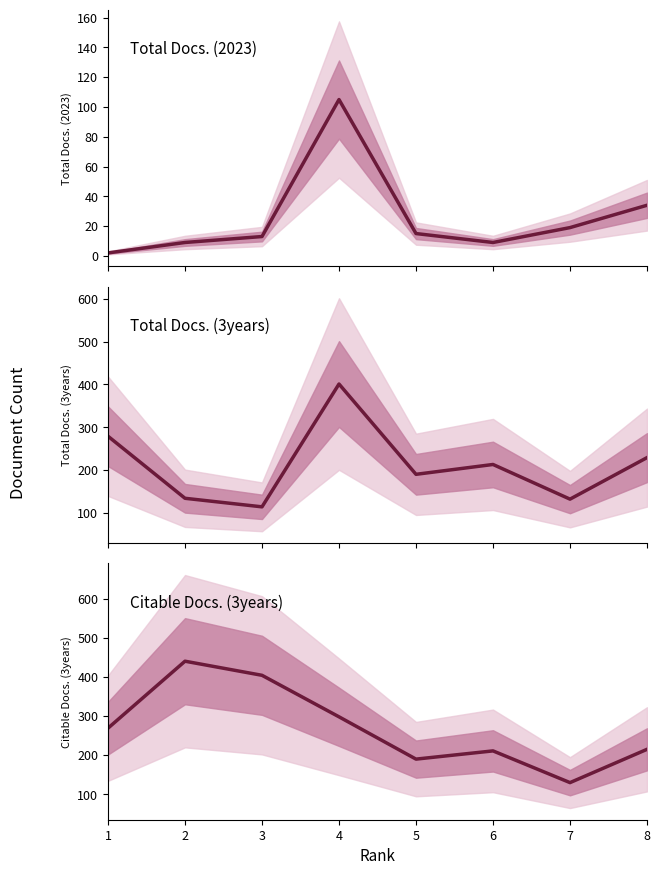

At which label does Citable Docs. (3years) first exceed 269?

2